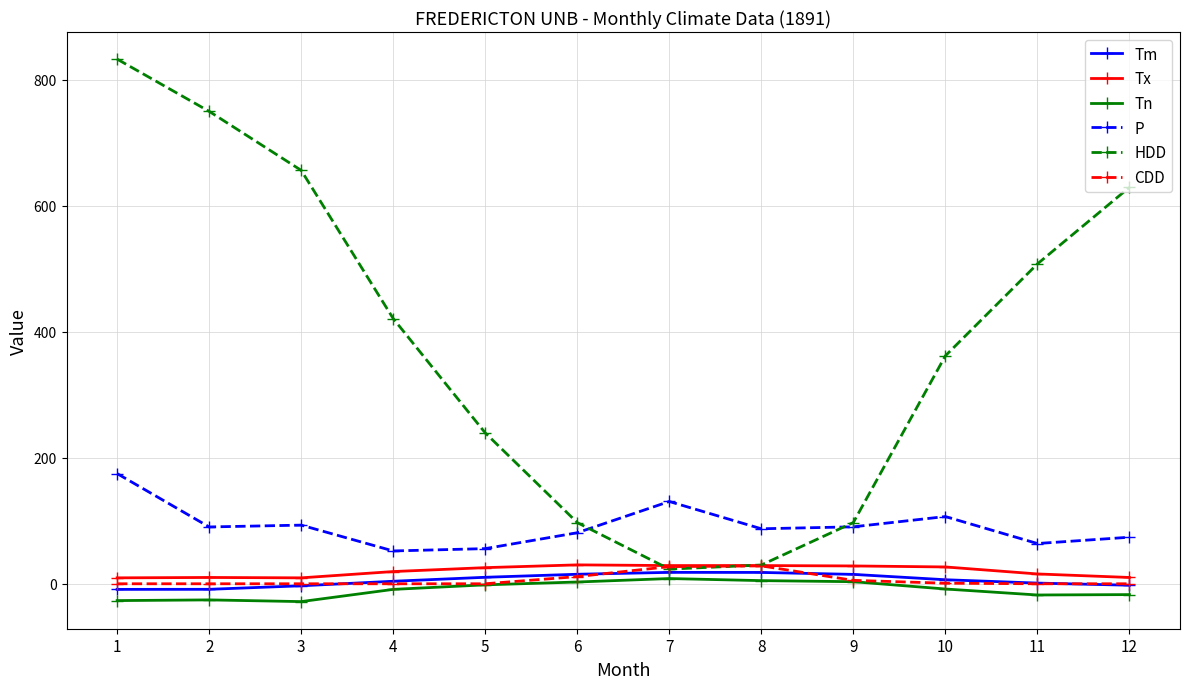

True or false: CDD and P intersect in this chart.

False